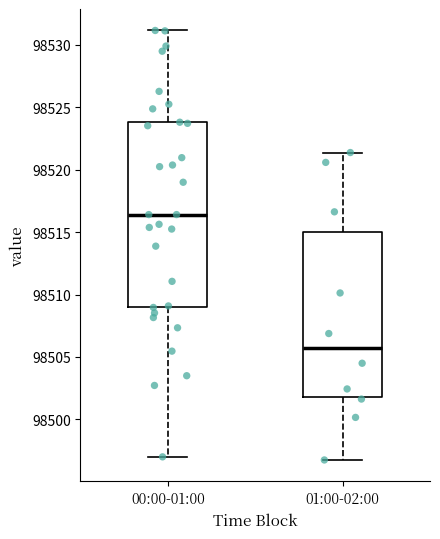

Where does the median line of the box for 00:00-01:00 sit on the y-axis? The values are not printed on the chart, so give them approximately, as read against the axis.

98516.5